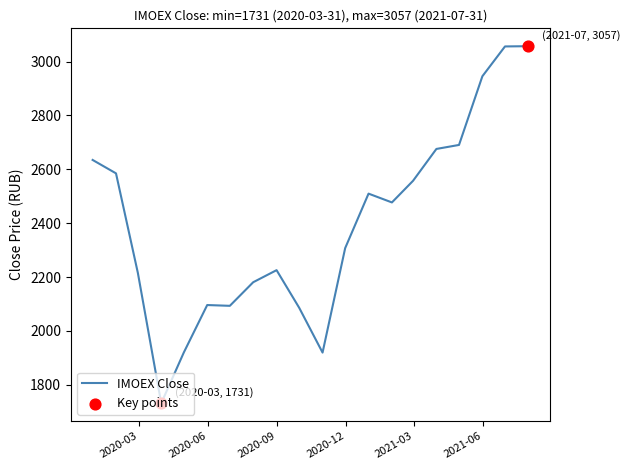

What is the difference between the maximum and minimum values?

1325.7